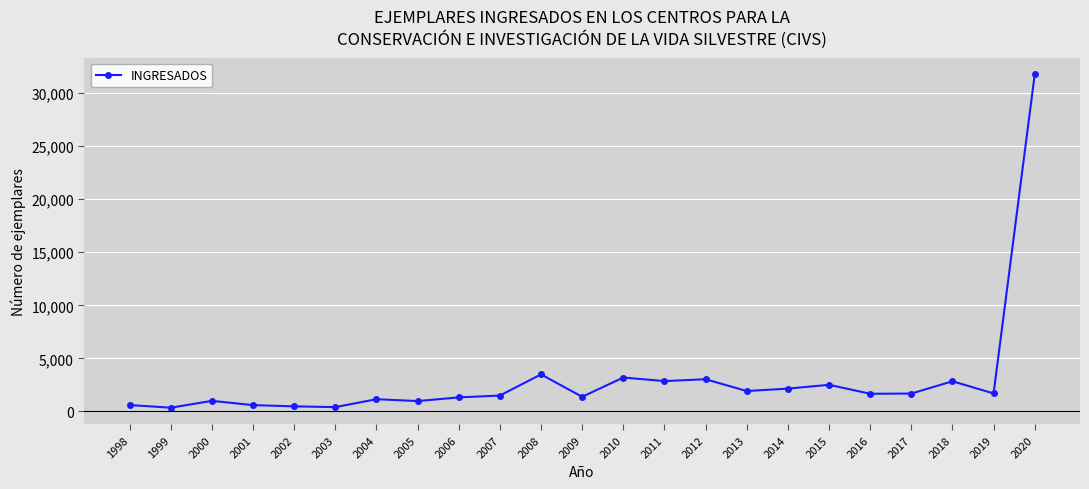

What is the ratio of the value at 2006 to the value at 2009?

1.0